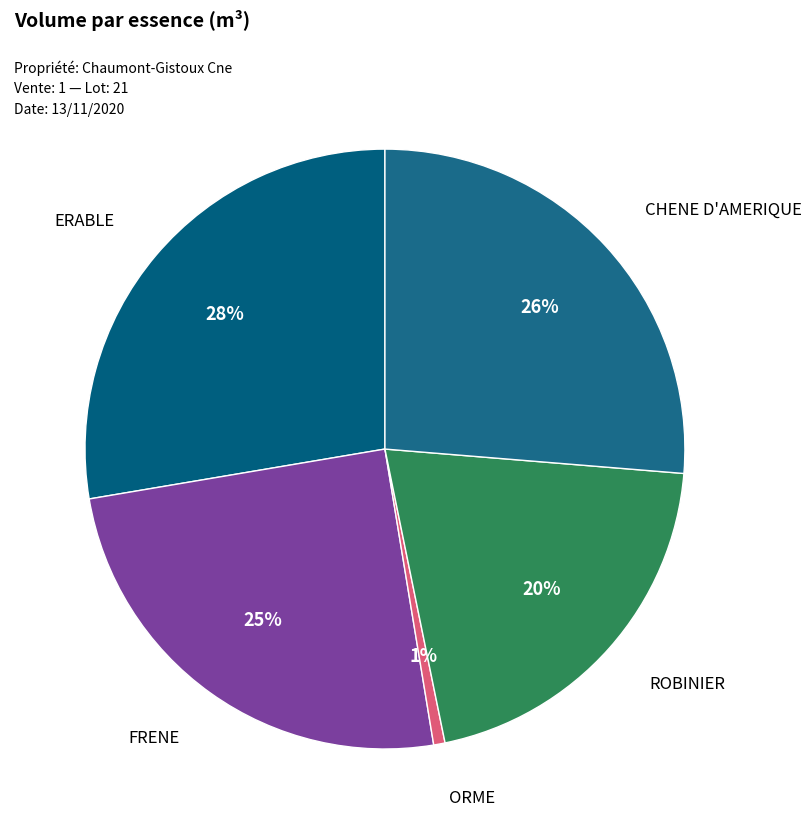

How many segments does this pie chart have?

5